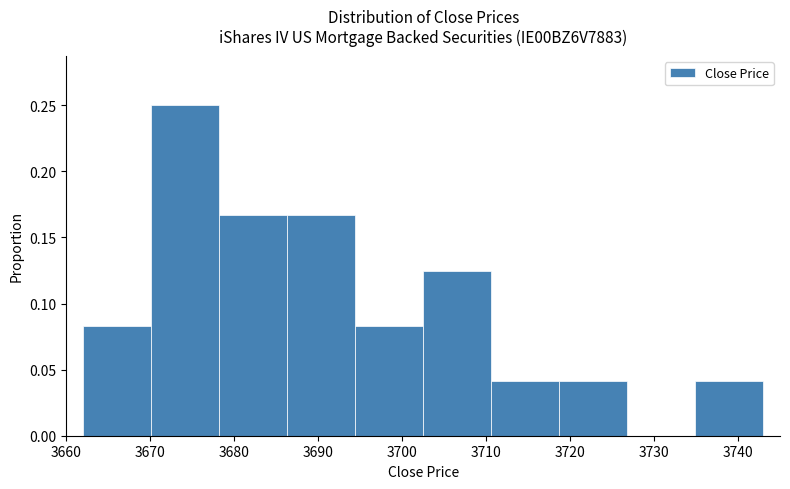

What is the height of the bar covering 3718.7 to 3726.8 on the x-axis? Neither the bar edges nor the heights are printed on the chart, so give them approximately, as read against the axes.

0.040